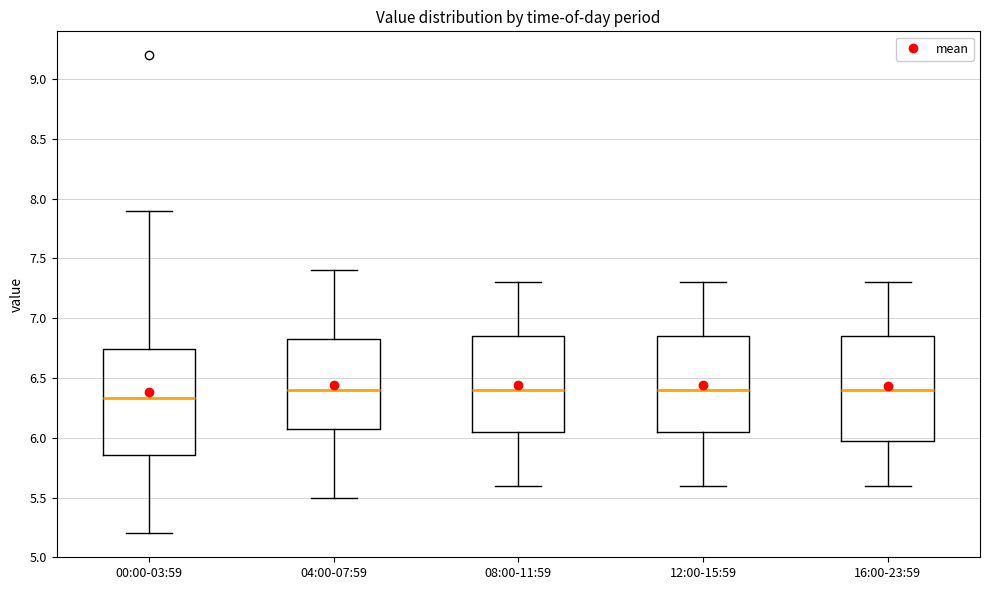

Which box's median line is the lowest?

00:00-03:59